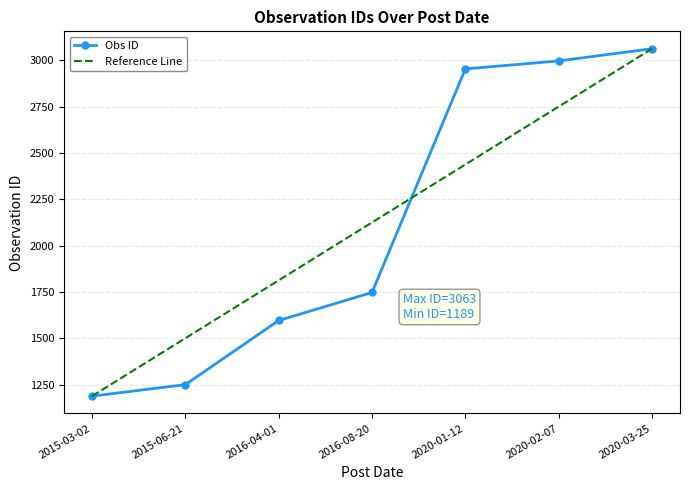

What is the average value?

2114